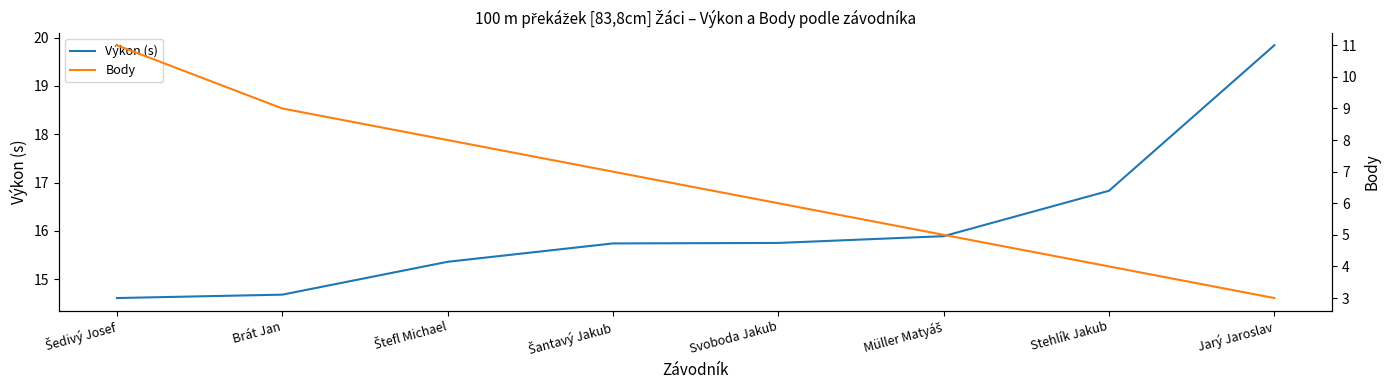

At which label is Výkon (s) closest to 17?

Stehlík Jakub